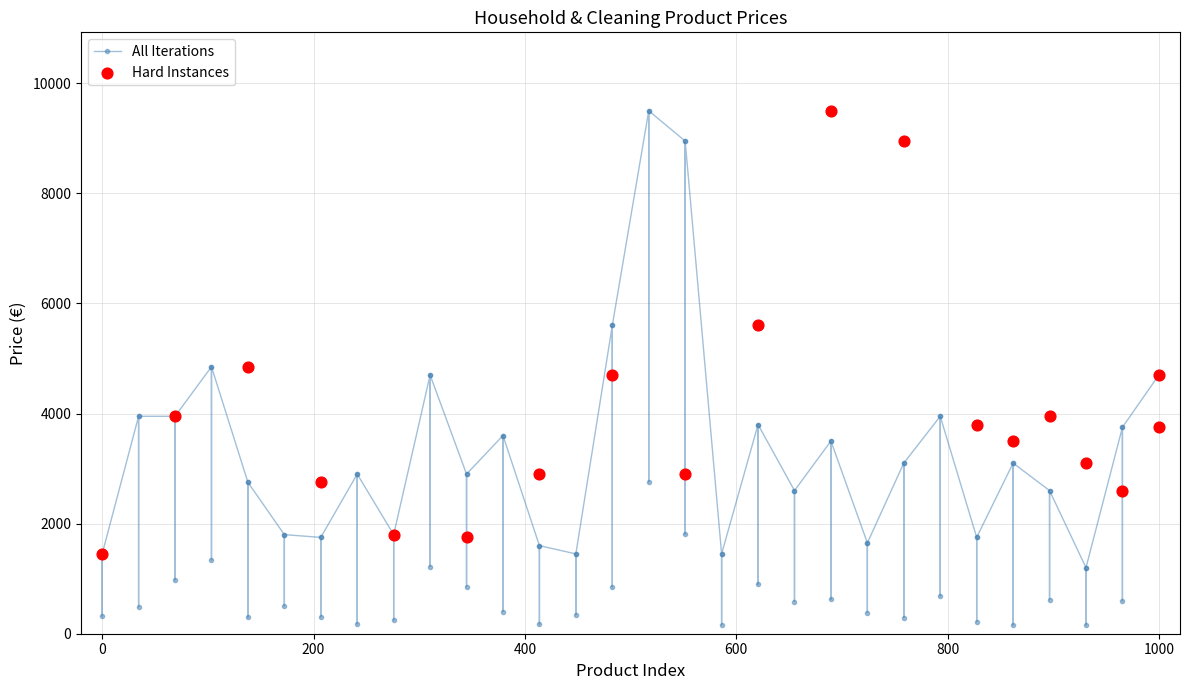

Which has a higher value, 10 or 17?

10